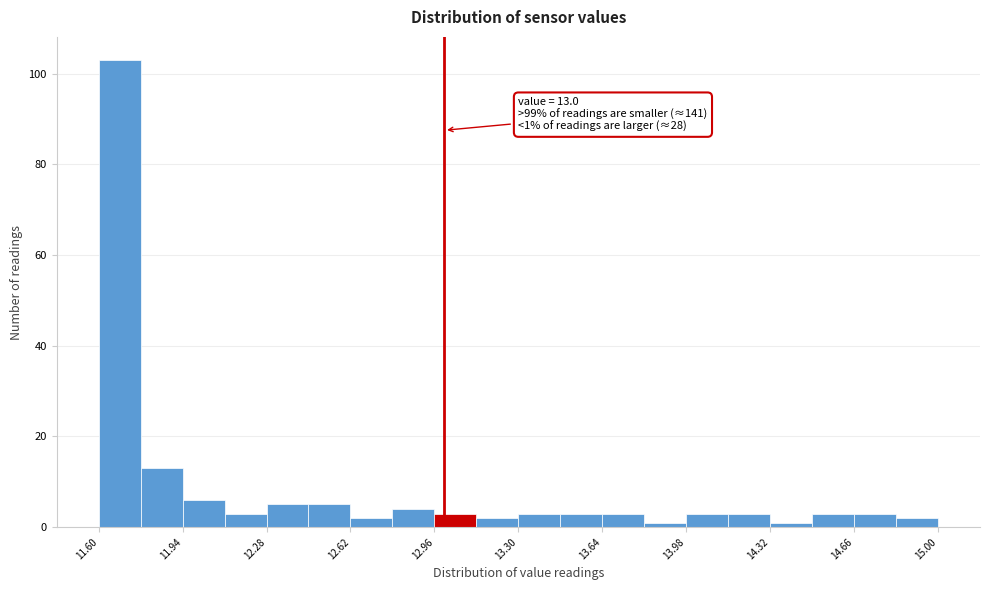

Read against the x-axis, roughly where is the centre of the tallest bar?

11.70